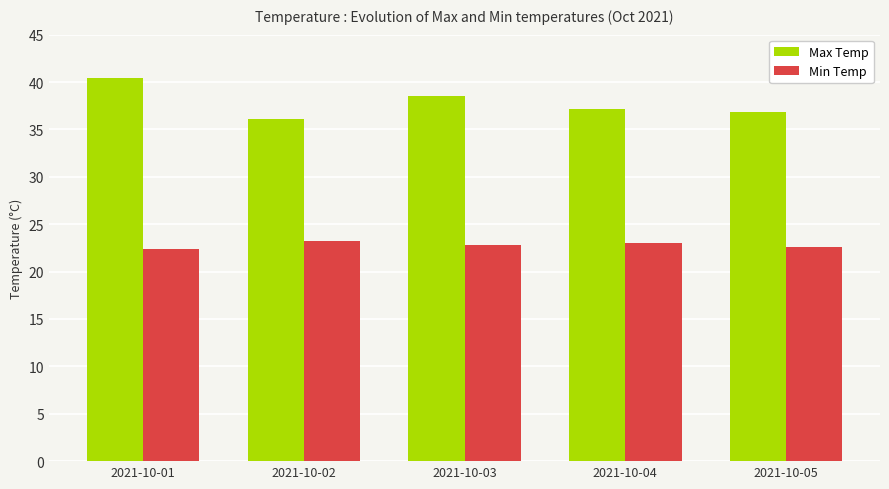

What are all the series names shown in the legend?

Max Temp, Min Temp